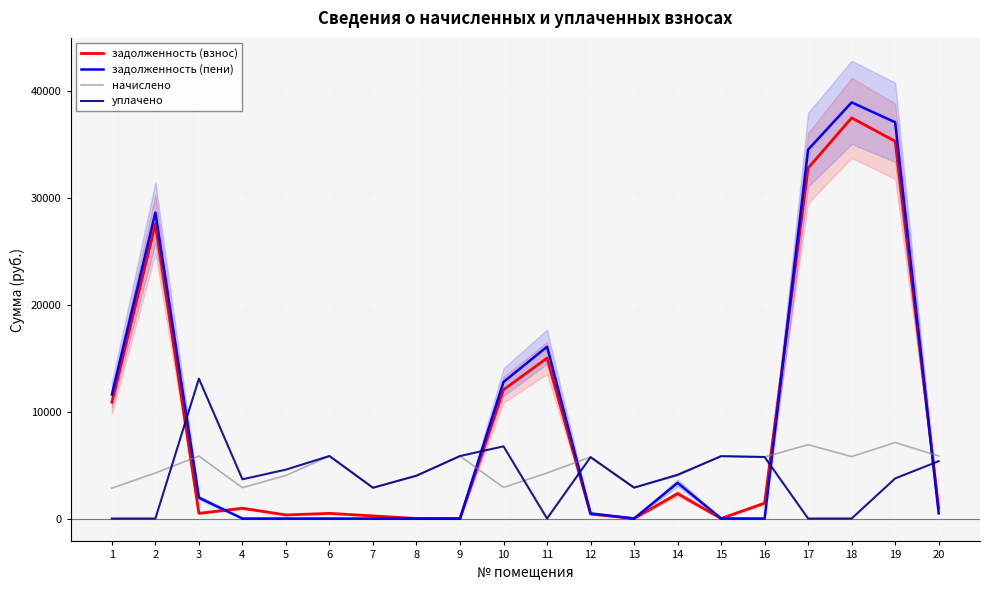

Which has a higher value, 9 or 18?

18